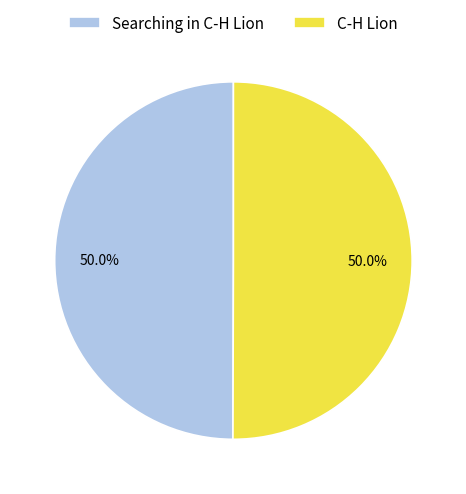

Combined, do Searching in C-H Lion and C-H Lion account for over 50%?

Yes